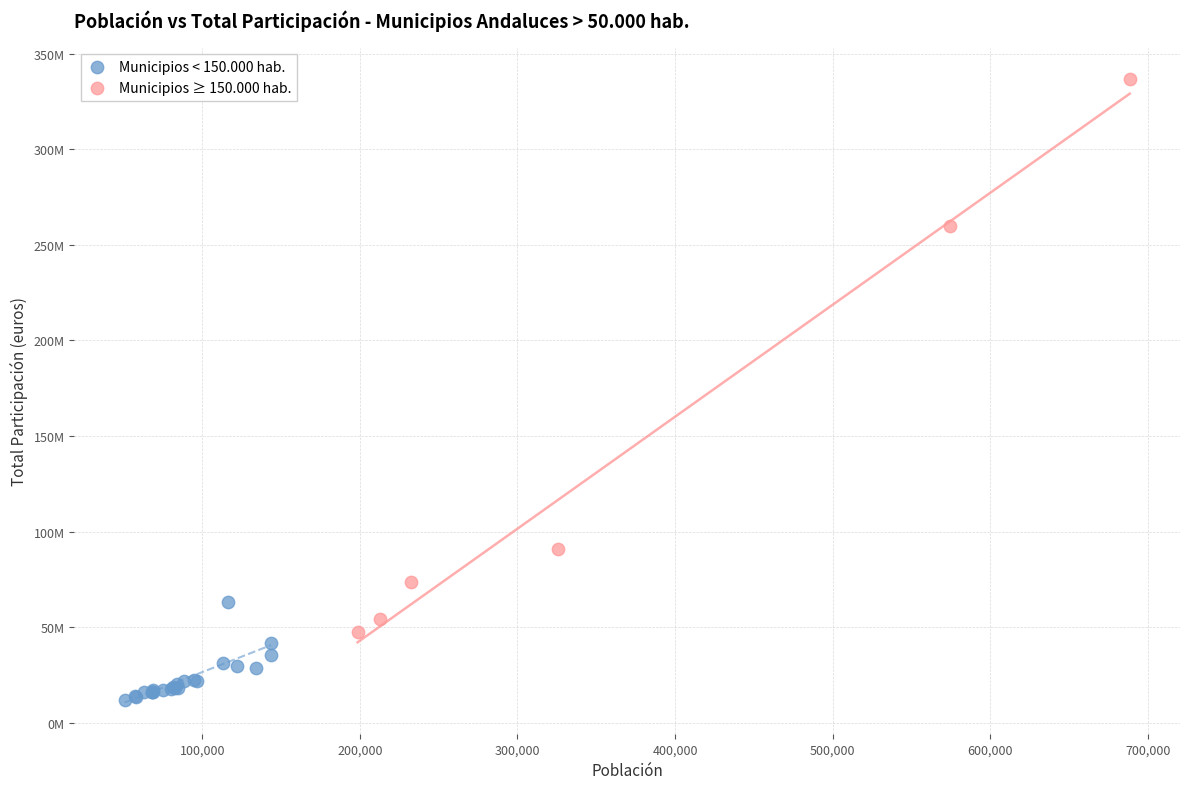

Which series contains the lowest Y value?

Municipios < 150.000 hab.